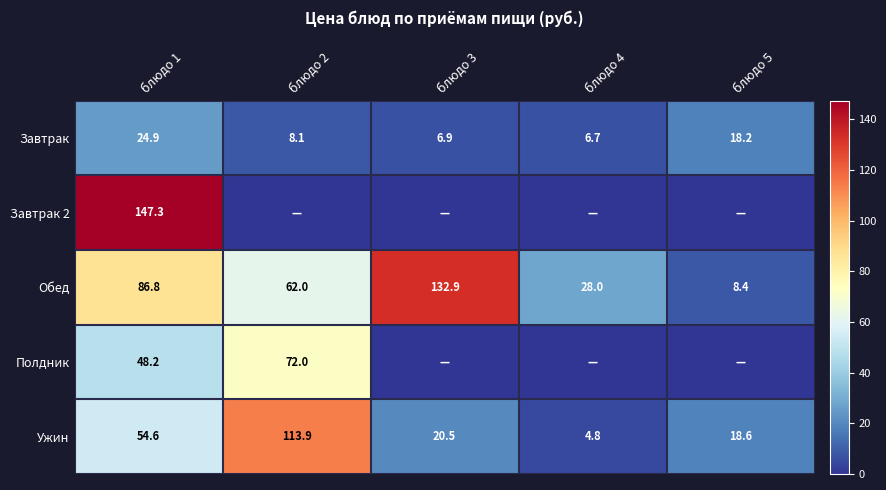

What is the maximum value shown in the chart?

147.3